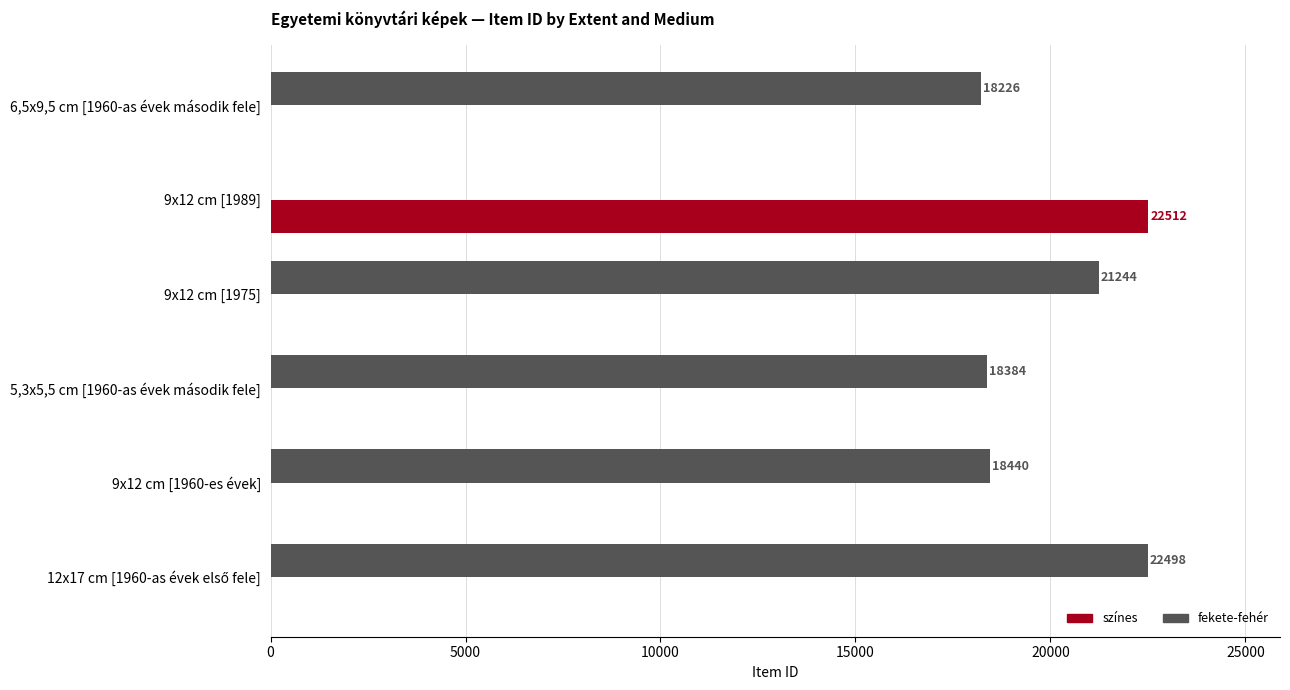

What is the approximate value of fekete-fehér at 6,5x9,5 cm [1960-as évek második fele]?

18226